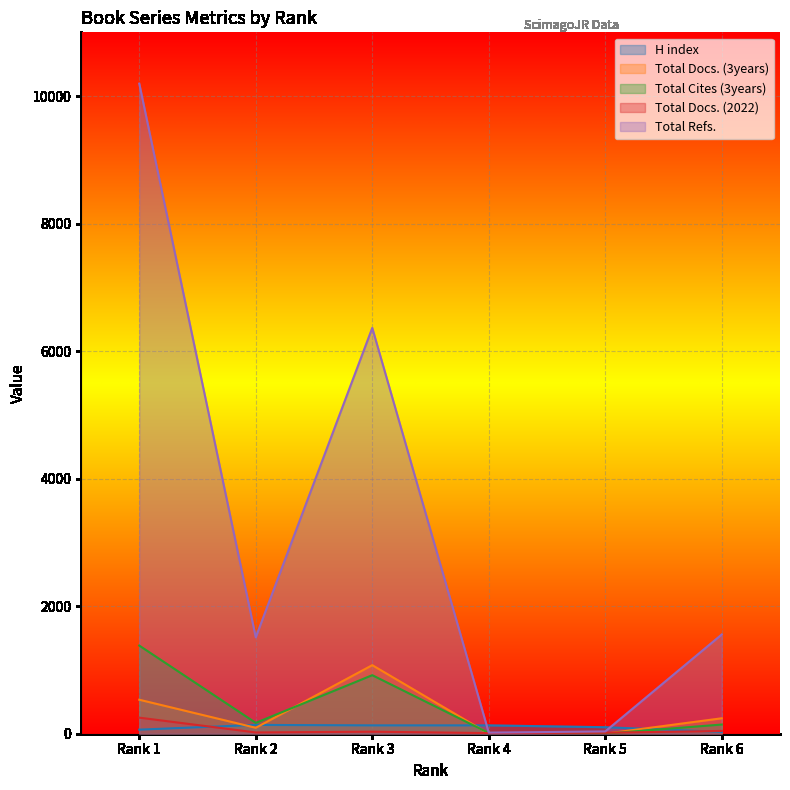

At which label does Total Refs. reach its peak?

Rank 1